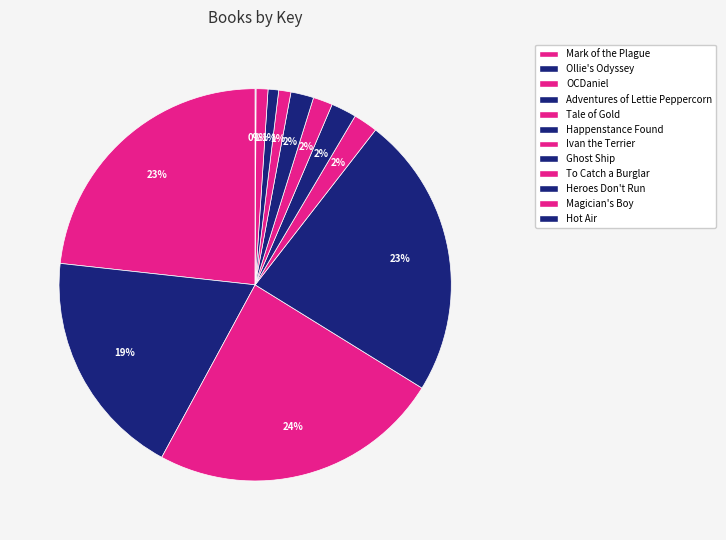

Is the sum of Tale of Gold and Ghost Ship greater than half?

No